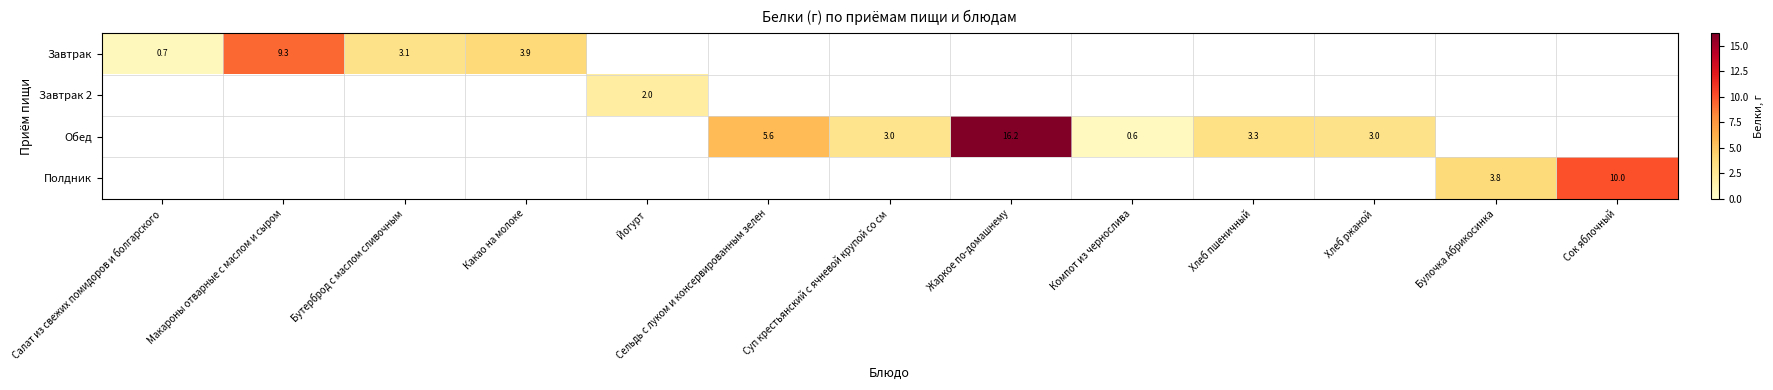

Which series changed the most between Хлеб пшеничный and Хлеб ржаной?

Обед